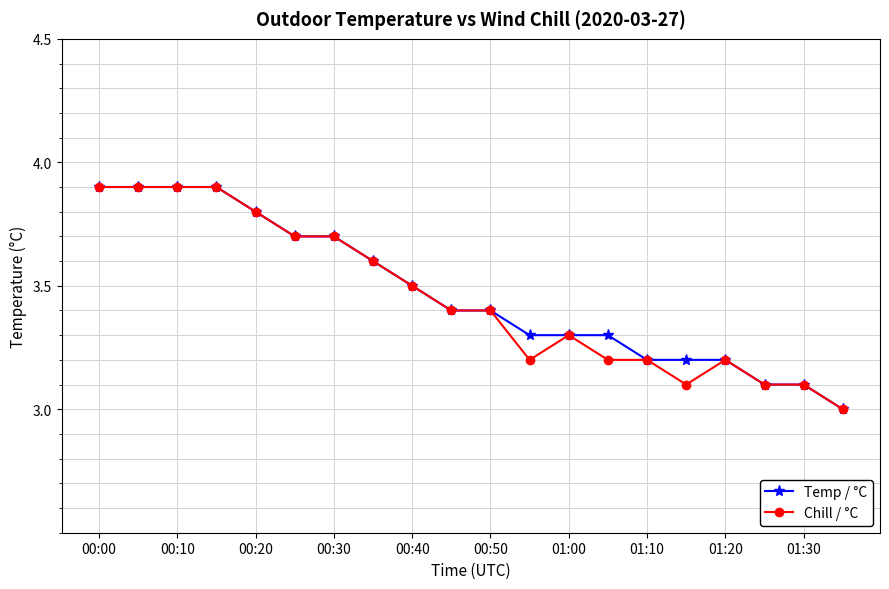

How many distinct data groups are displayed?

2